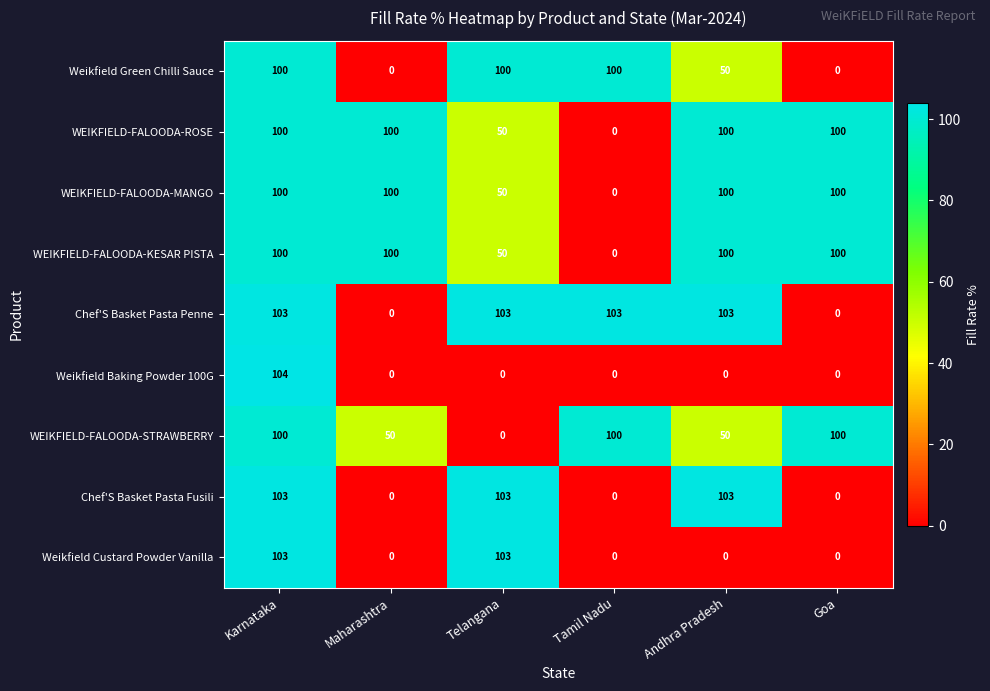

What is the sum of all Weikfield Green Chilli Sauce values?

350